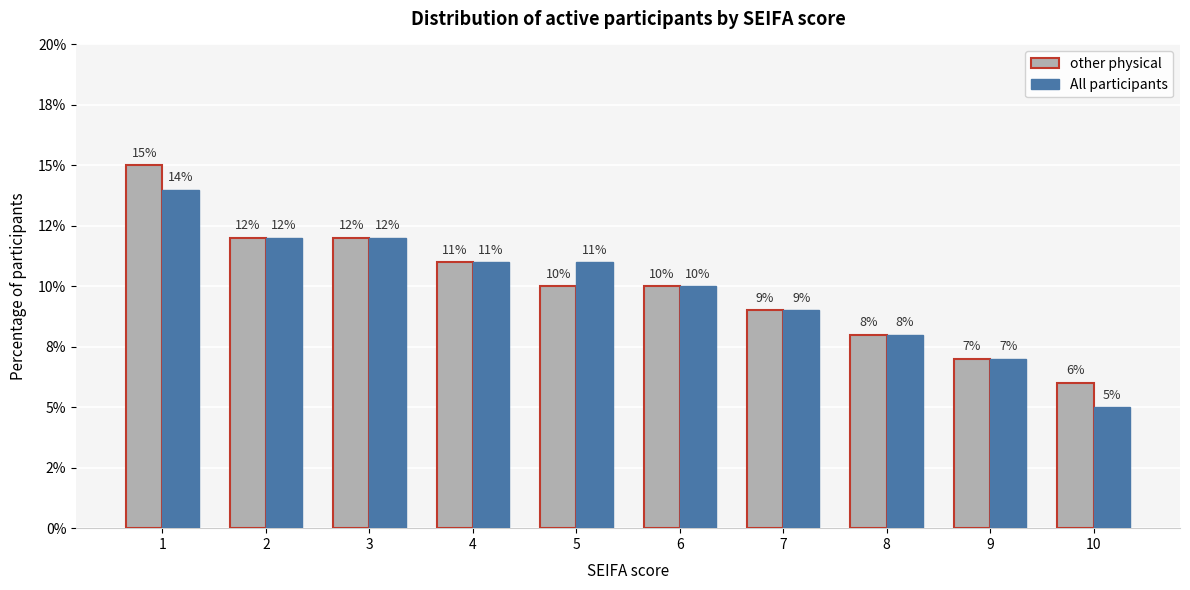

Reading left to right, what are all the values shown in this chart?

other physical: 1=0.1	2=0.1	3=0.1	4=0.1	5=0.1	6=0.1	7=0.1	8=0.1	9=0.1	10=0.1
All participants: 1=0.1	2=0.1	3=0.1	4=0.1	5=0.1	6=0.1	7=0.1	8=0.1	9=0.1	10=0.1